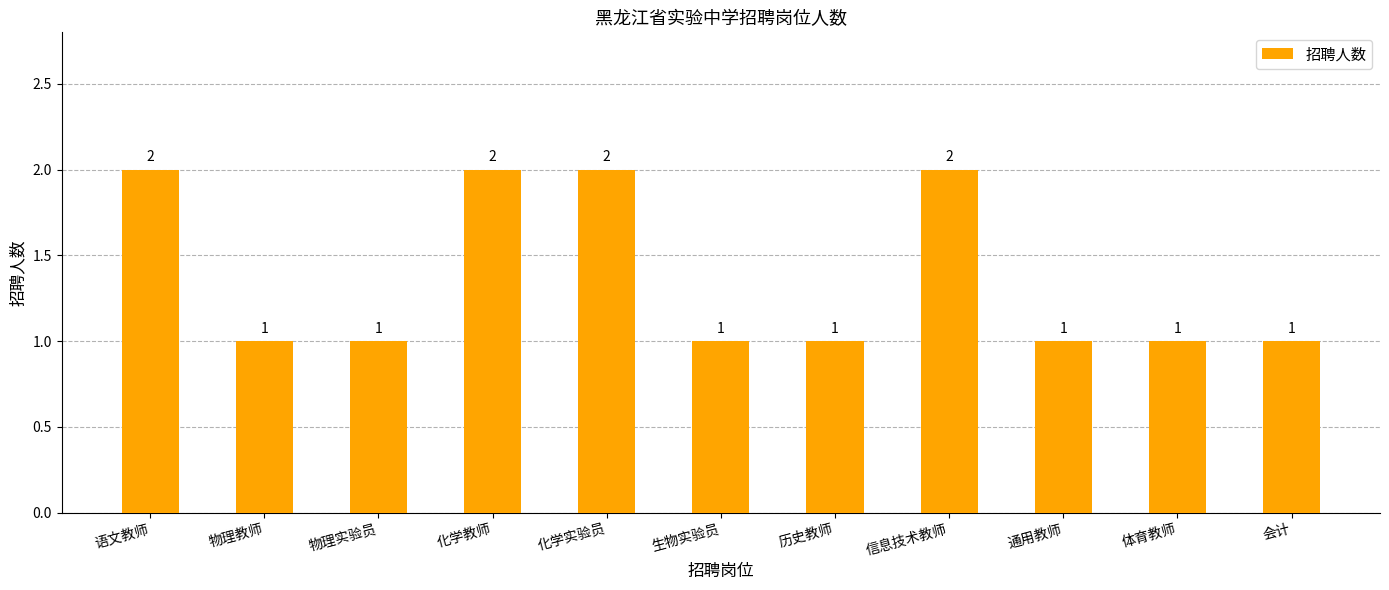

What position from the left is 会计?

11